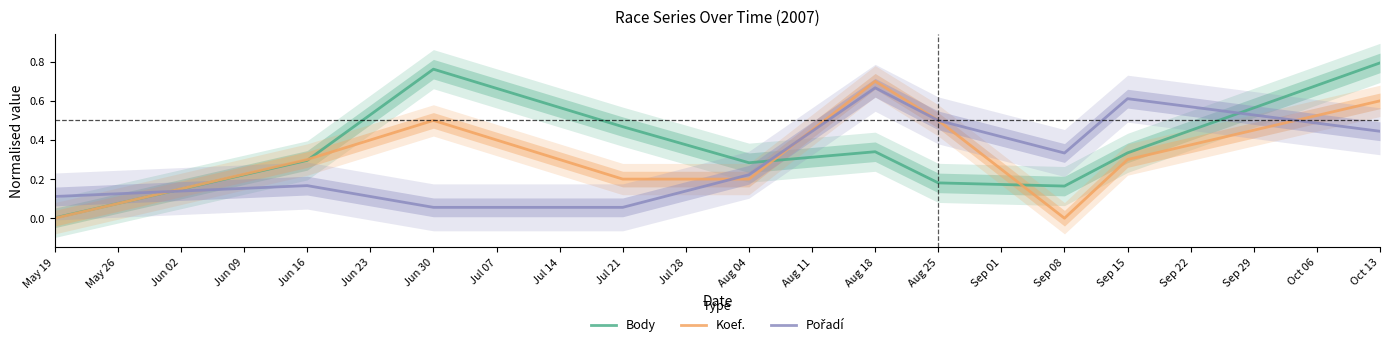

Is it true that Koef. equals 0.1 at Sep 15?

False